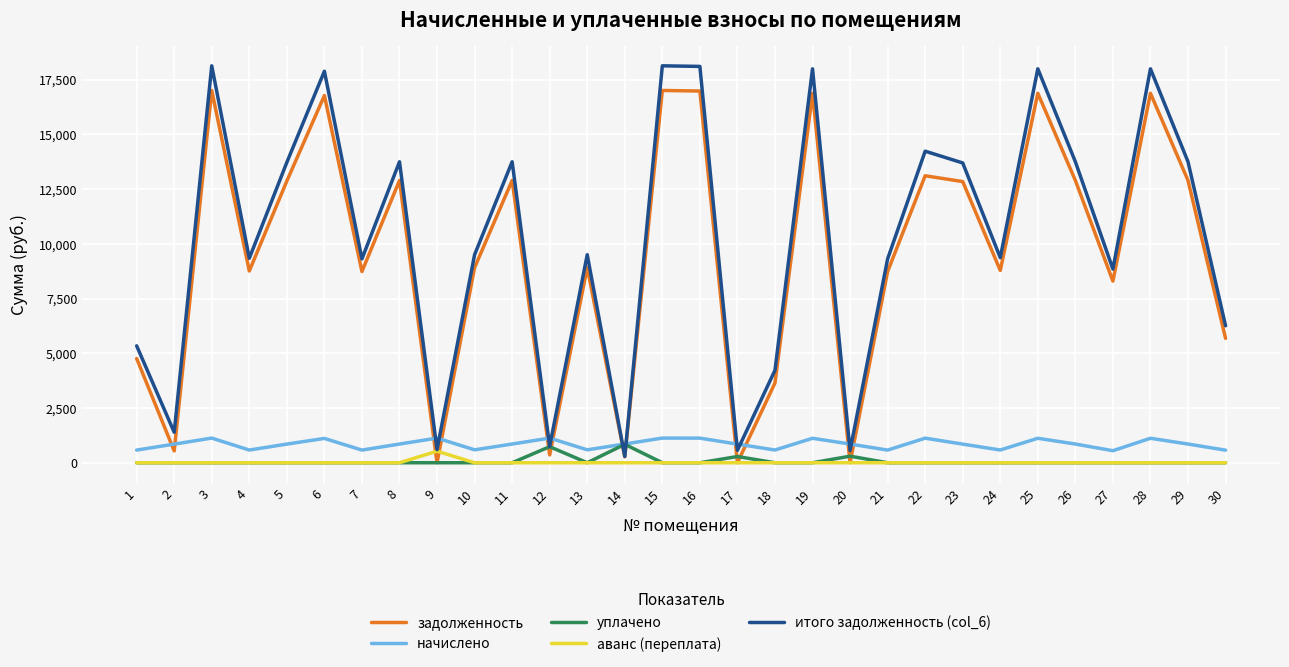

True or false: задолженность and аванс (переплата) cross at least once.

True